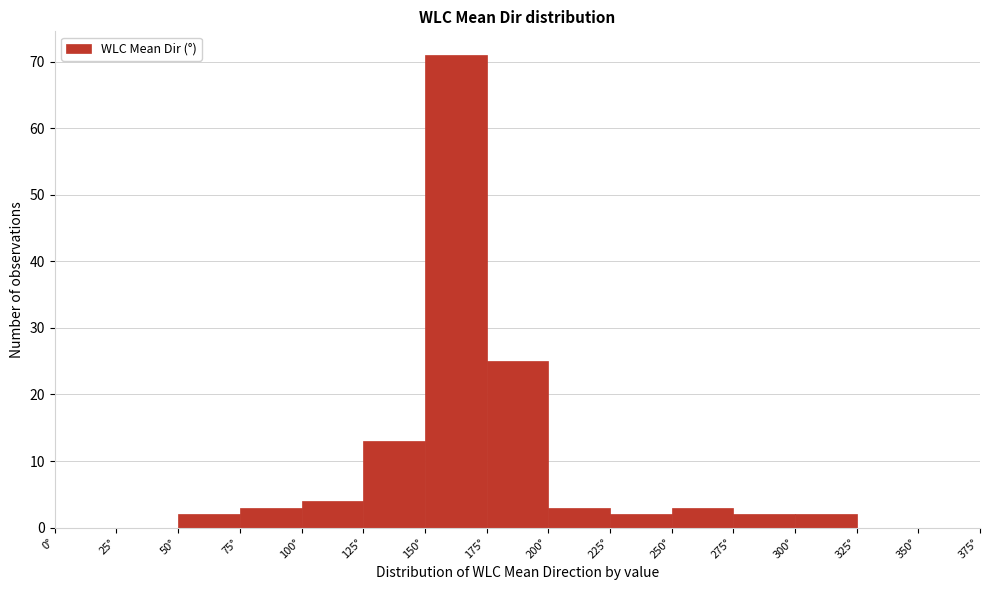

Which range on the x-axis has the tallest bar?

150 to 175